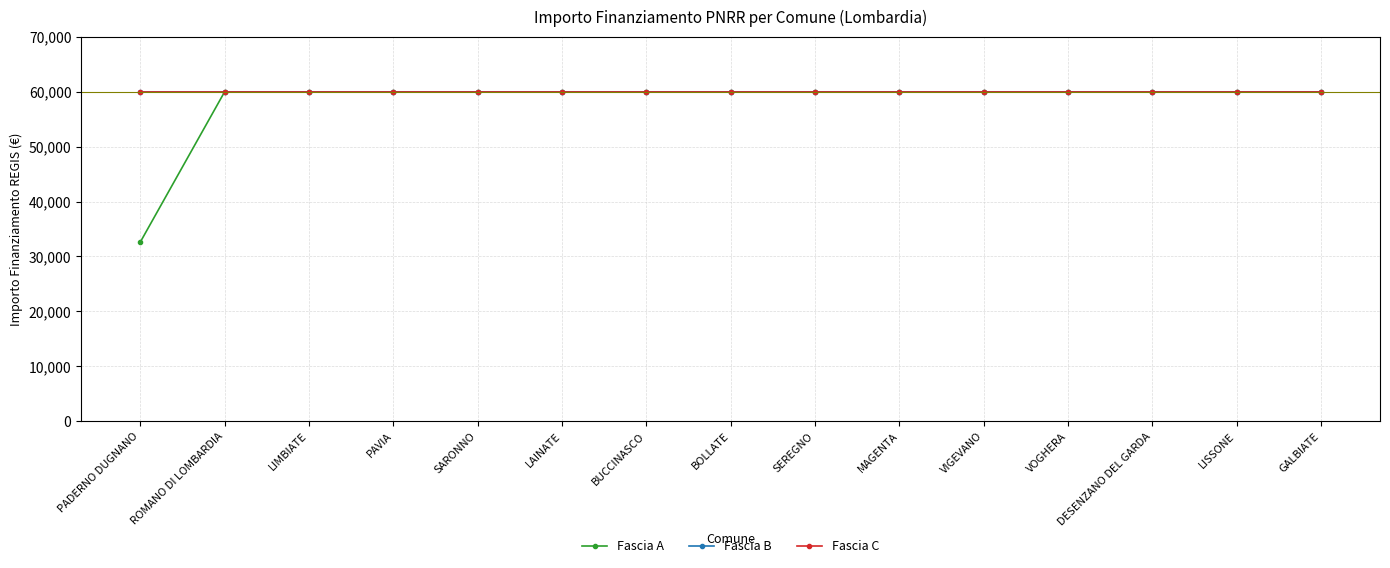

True or false: Fascia C has more than 2 points higher than both neighbors.

False